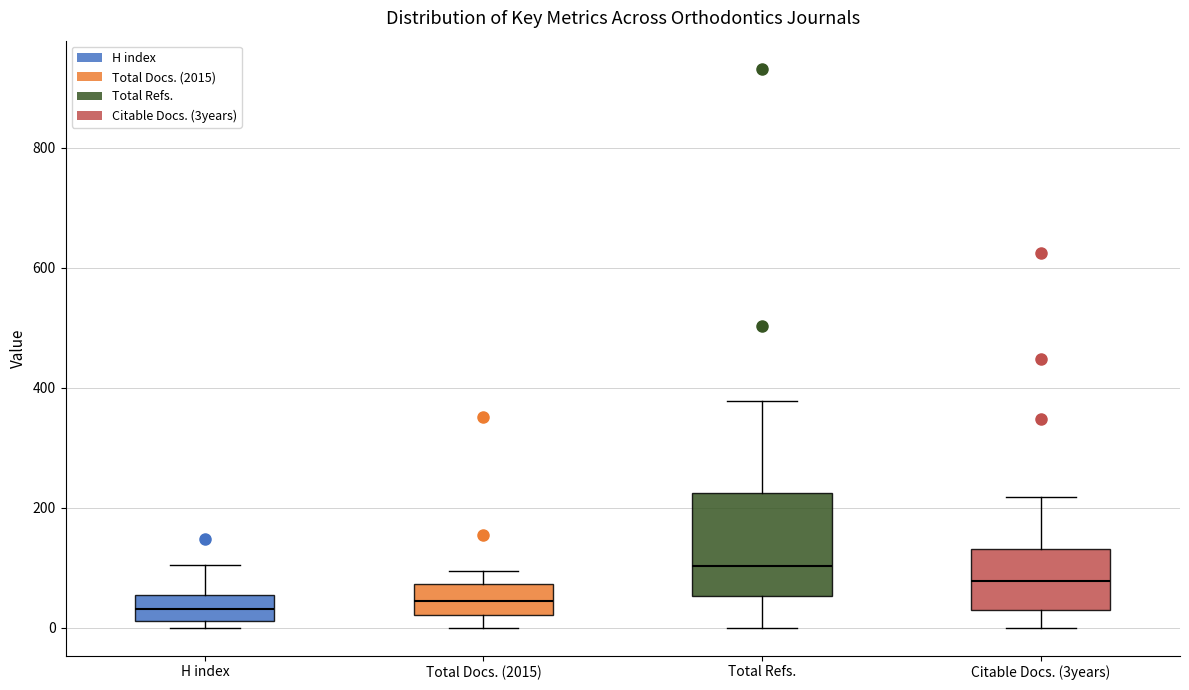

Where is the upper edge of the box for Total Docs. (2015) on the y-axis? The values are not printed on the chart, so give them approximately, as read against the axis.

80